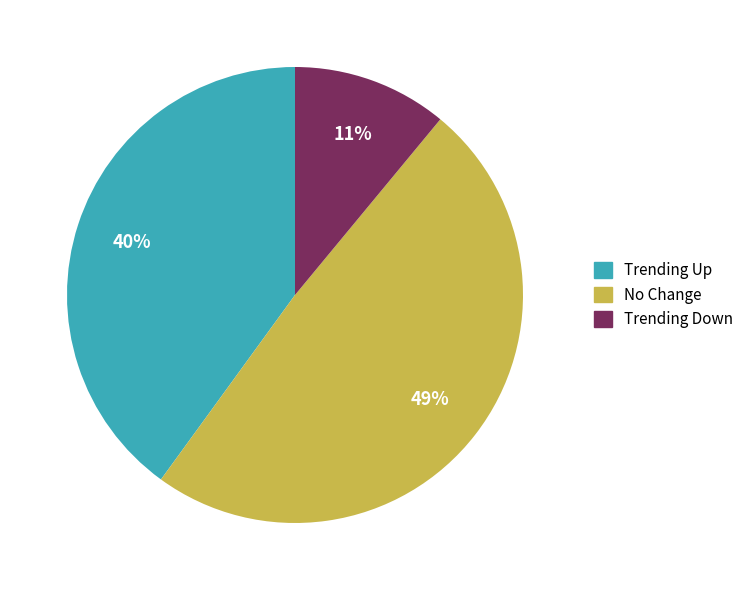

Is there any slice that represents more than half of the pie?

No